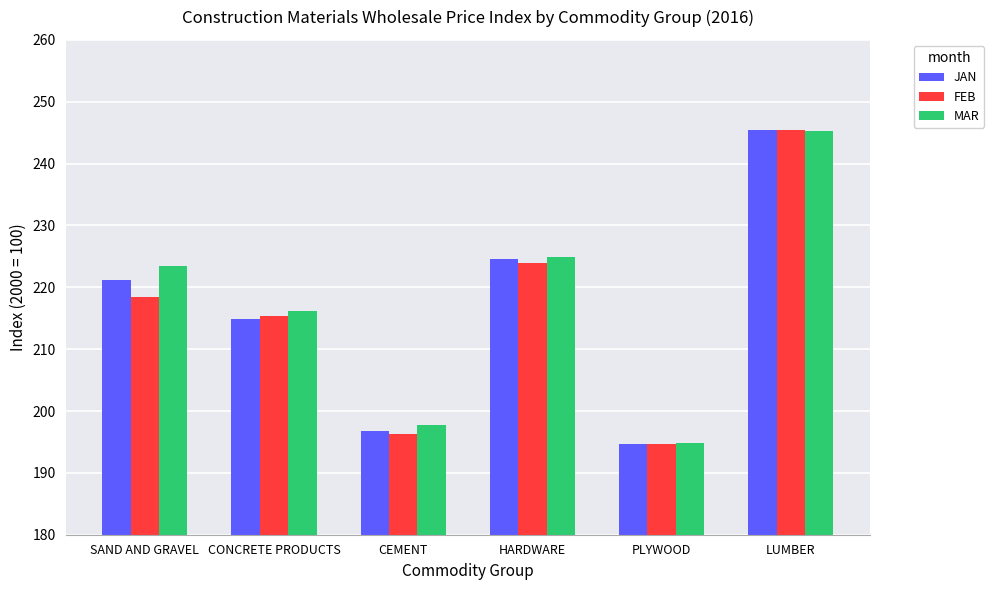

What is the difference between the second highest and minimum values in the MAR series?

30.1